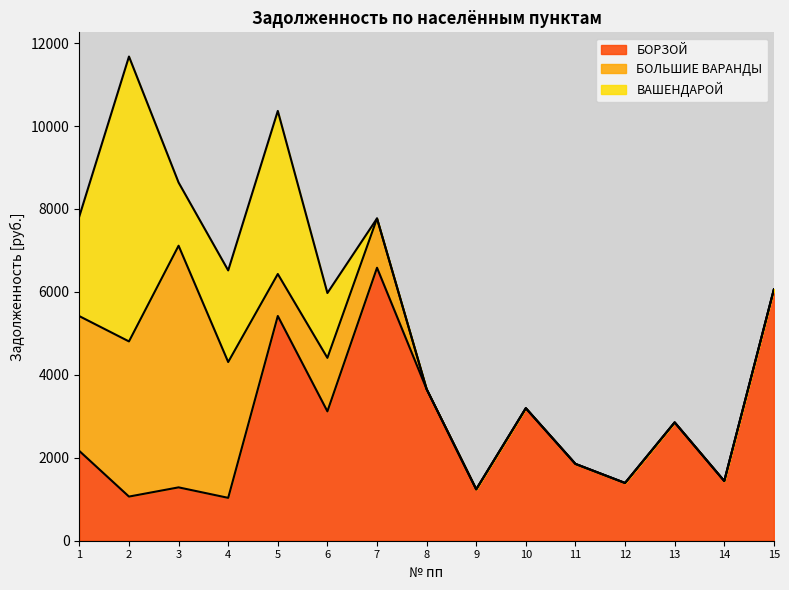

What is the total value across all series at 11?

1852.6